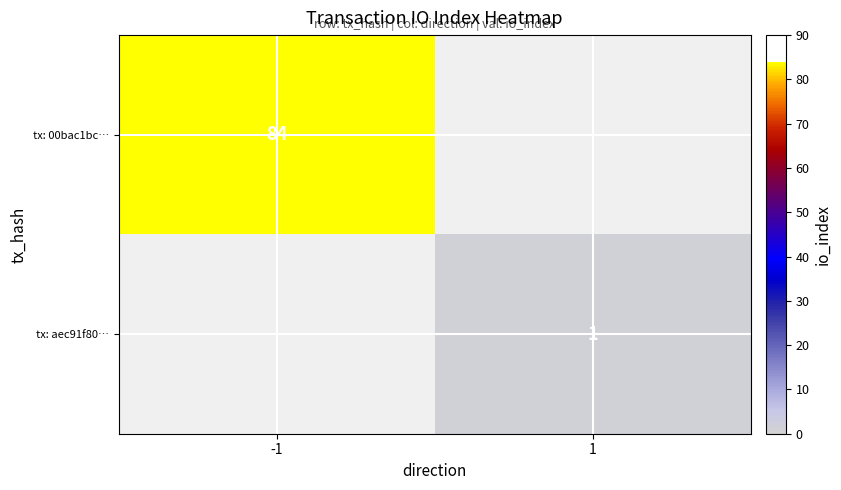

The value of tx: aec91f80… at 1 is 2. True or false?

False